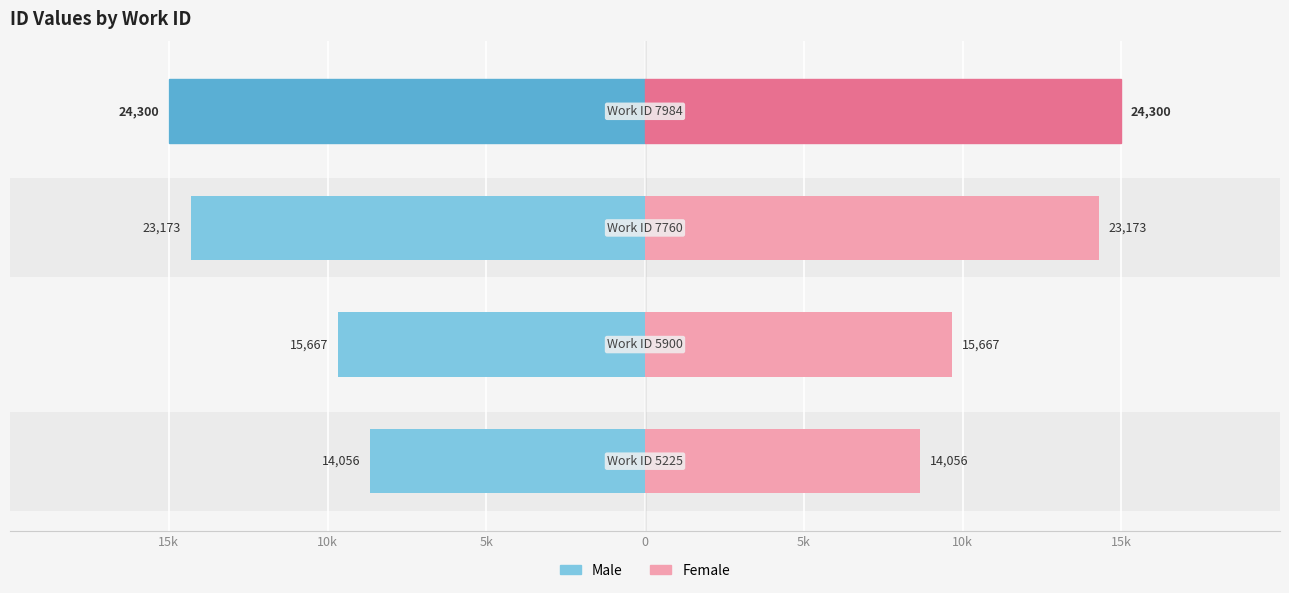

What is the lowest value of the Male series?

8.7